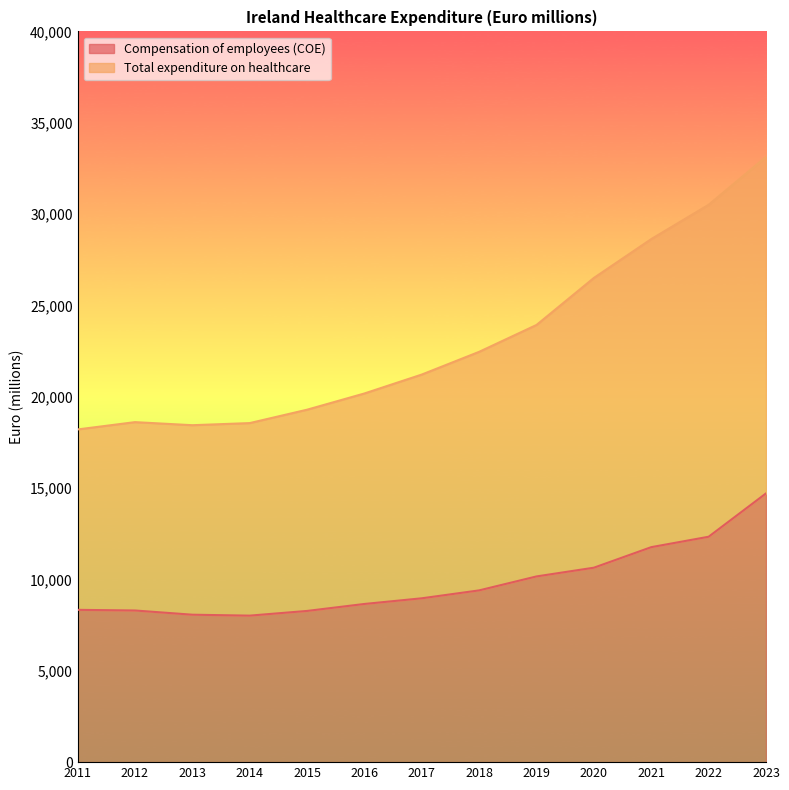

True or false: Total expenditure on healthcare and Compensation of employees (COE) intersect in this chart.

False